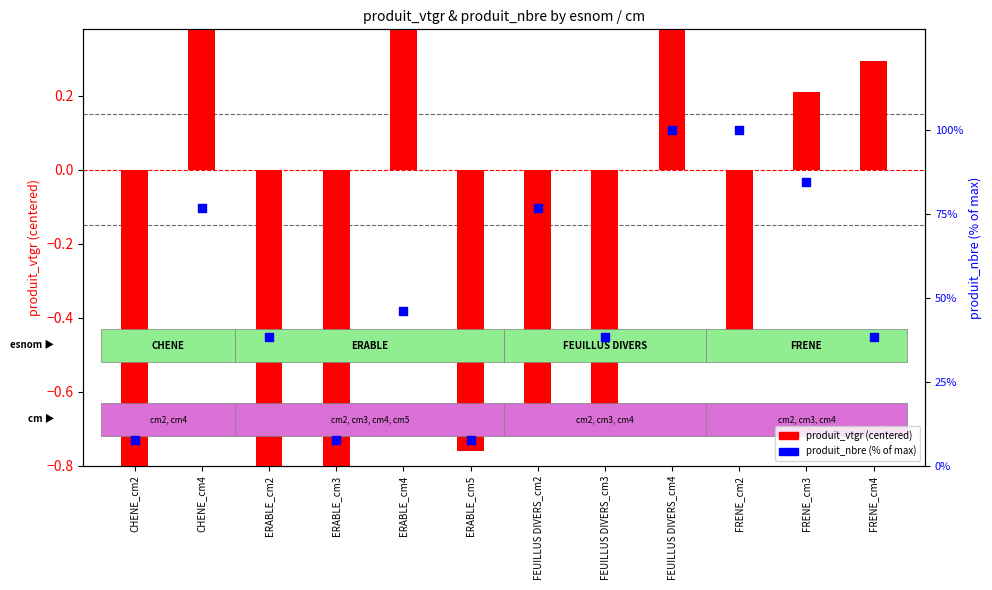

Which series has the largest total across all categories?

produit_nbre (% of max)